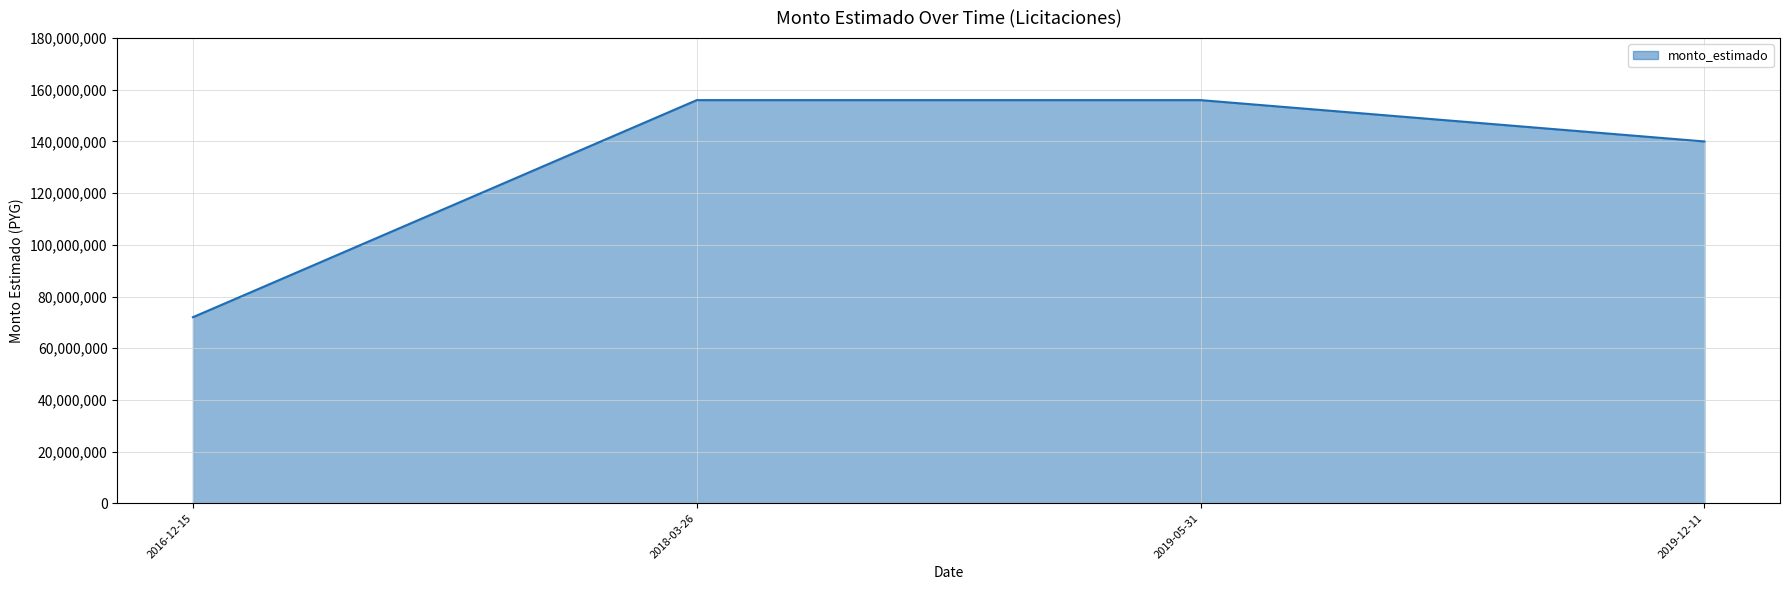

What is the sum of the values at 2016-12-15 and 2019-05-31?

228000000